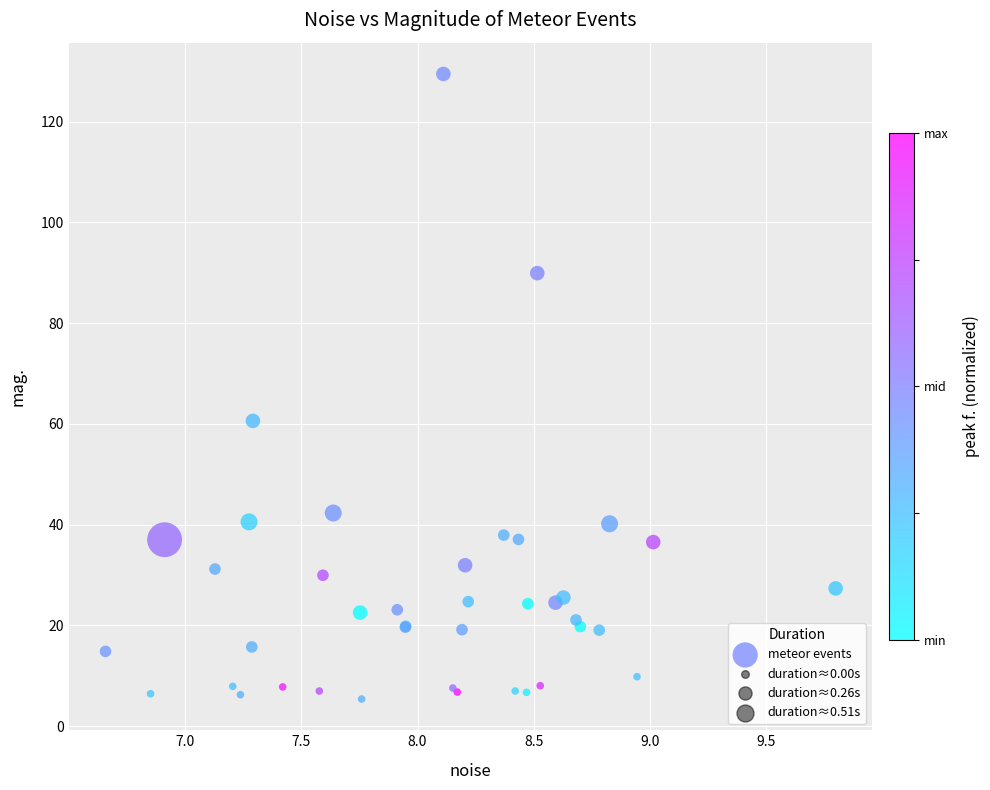

What Y value in the scatter plot is closest to 67?

60.6